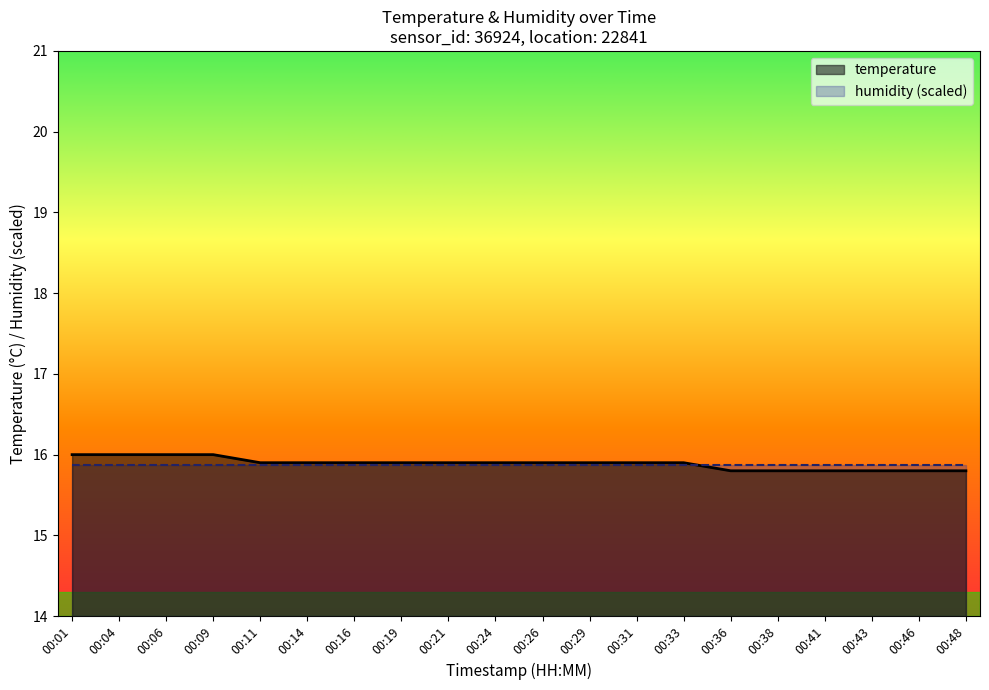

Which category has the highest value across all series?

00:01